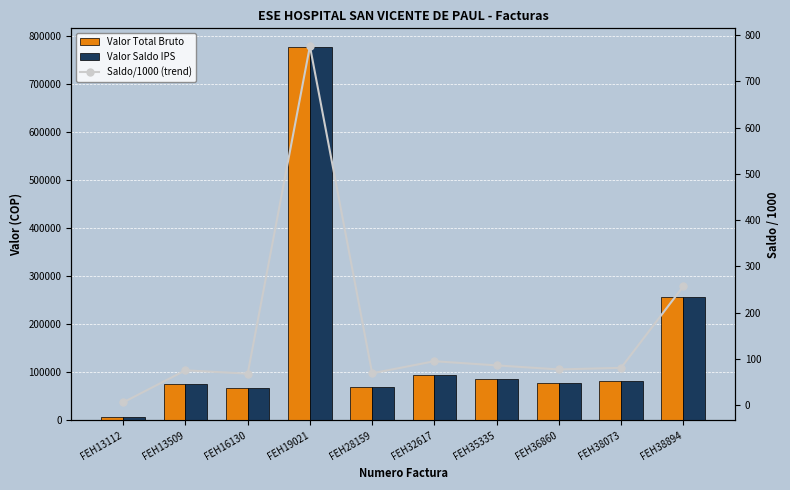

What is the value of the Valor Total Bruto bar at the 3rd from the left?

67821.0